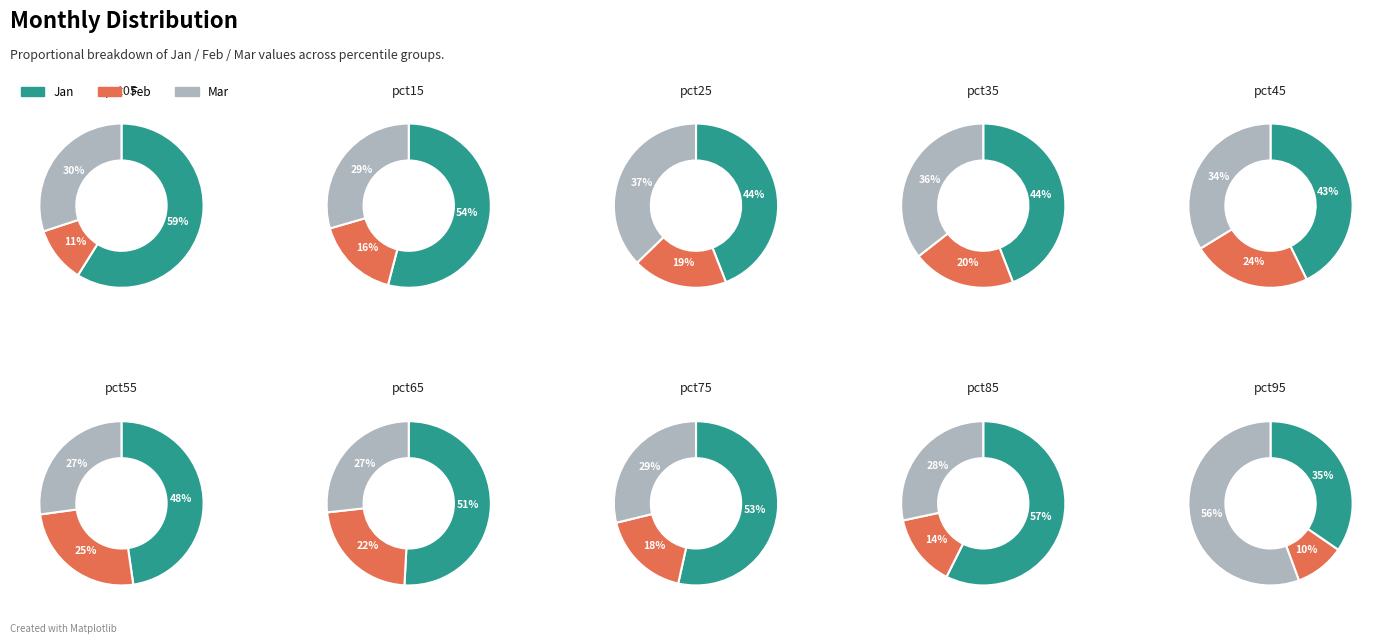

Does any single category account for the majority?

No